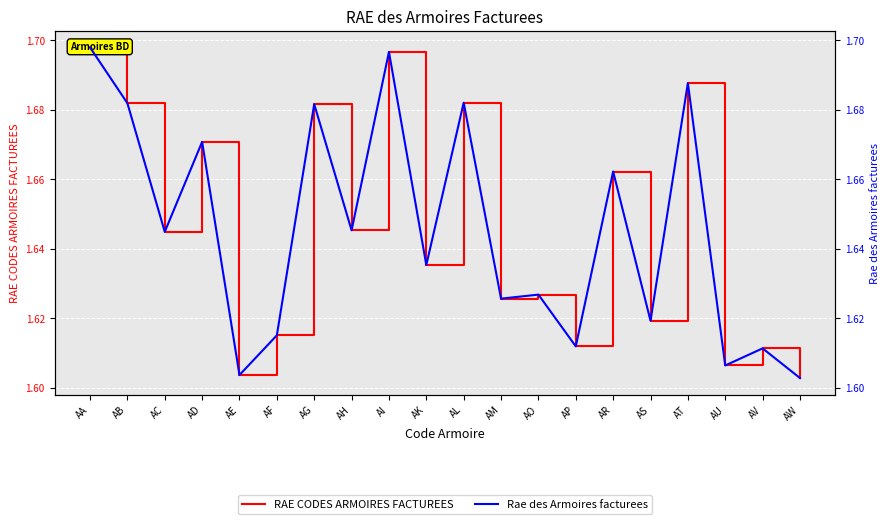

Which has a higher value, AB or AU?

AB